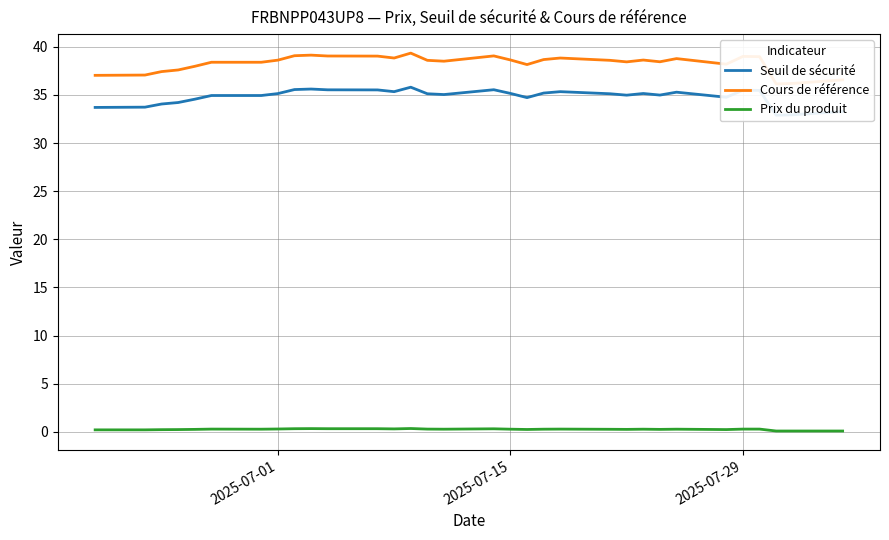

Is the value of Seuil de sécurité at 8 greater than the value of Cours de référence at 8?

No